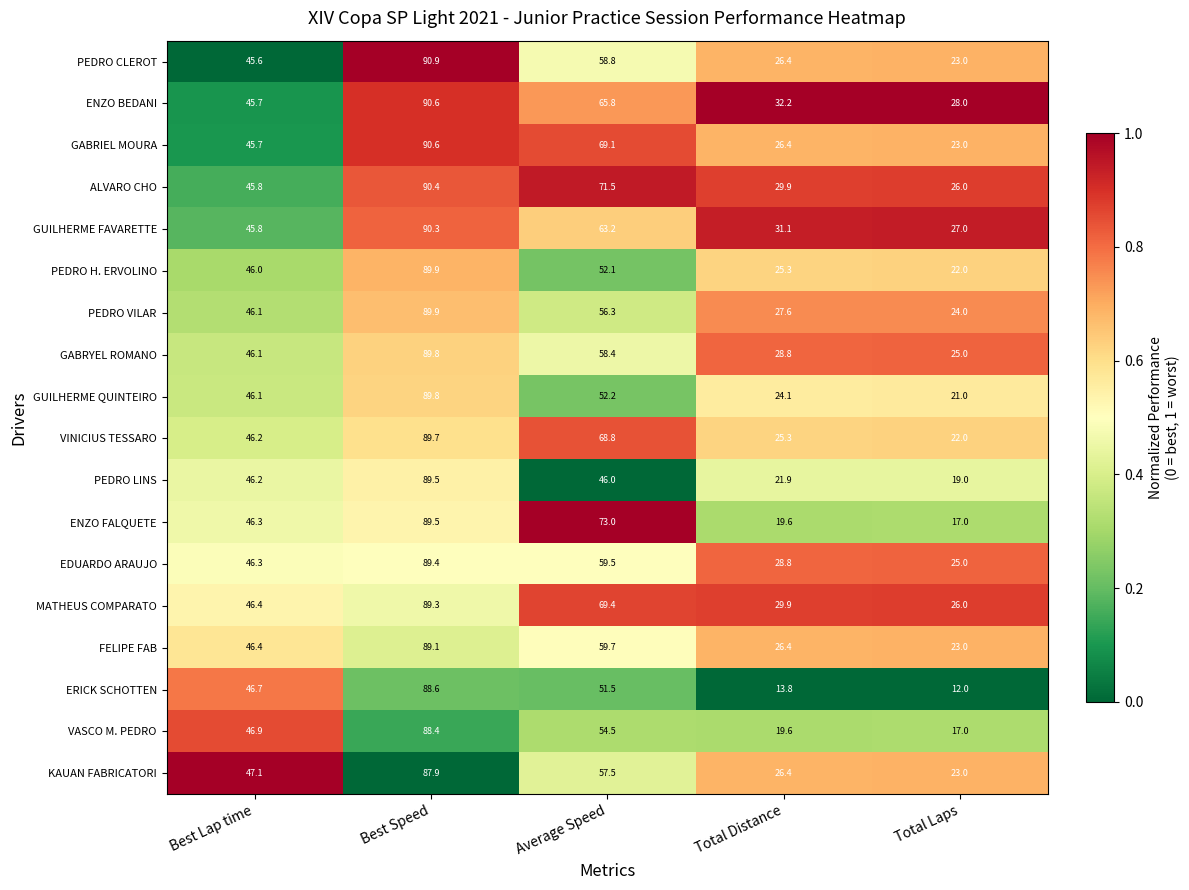

What is the total value across all series at Best Speed?

1613.6